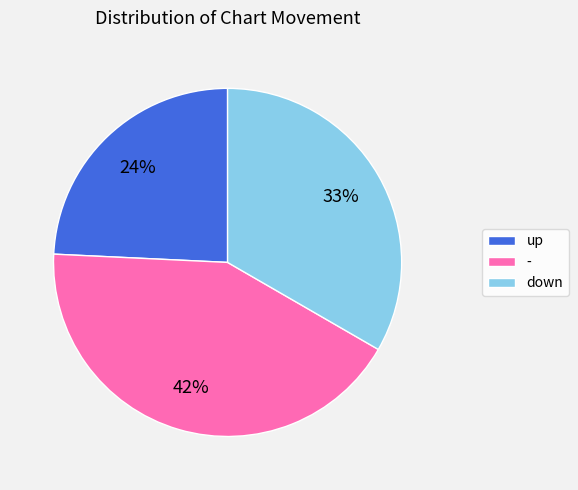

What is the largest slice in the pie chart?

-